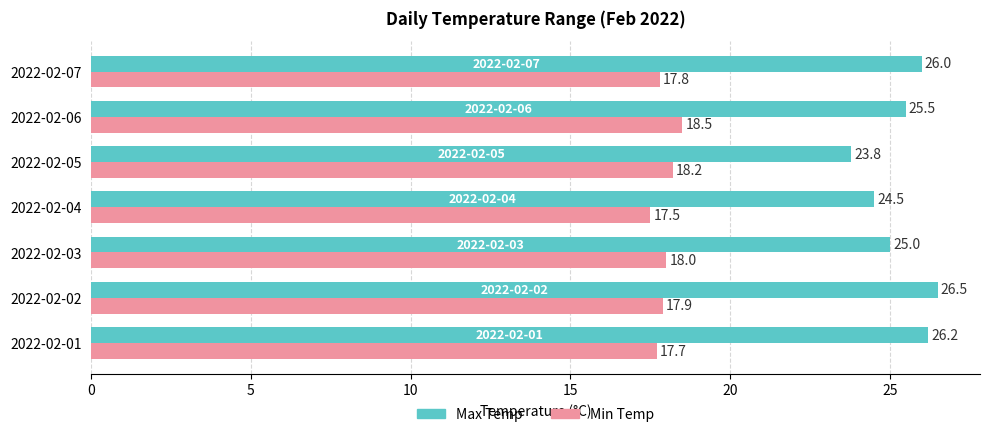

How many categories are shown in the chart?

7